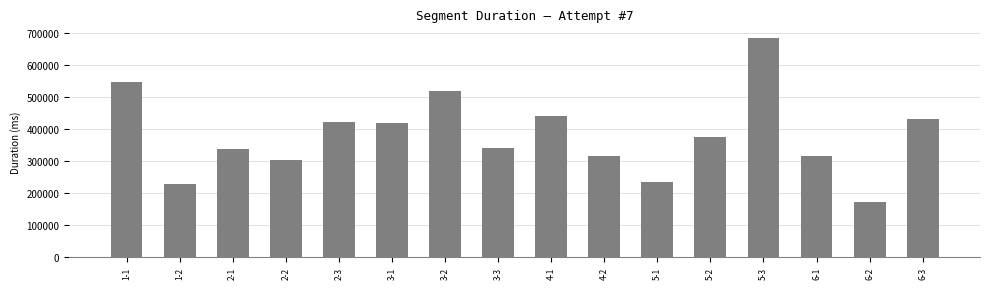

Between 3-1 and 5-2, which is larger?

3-1